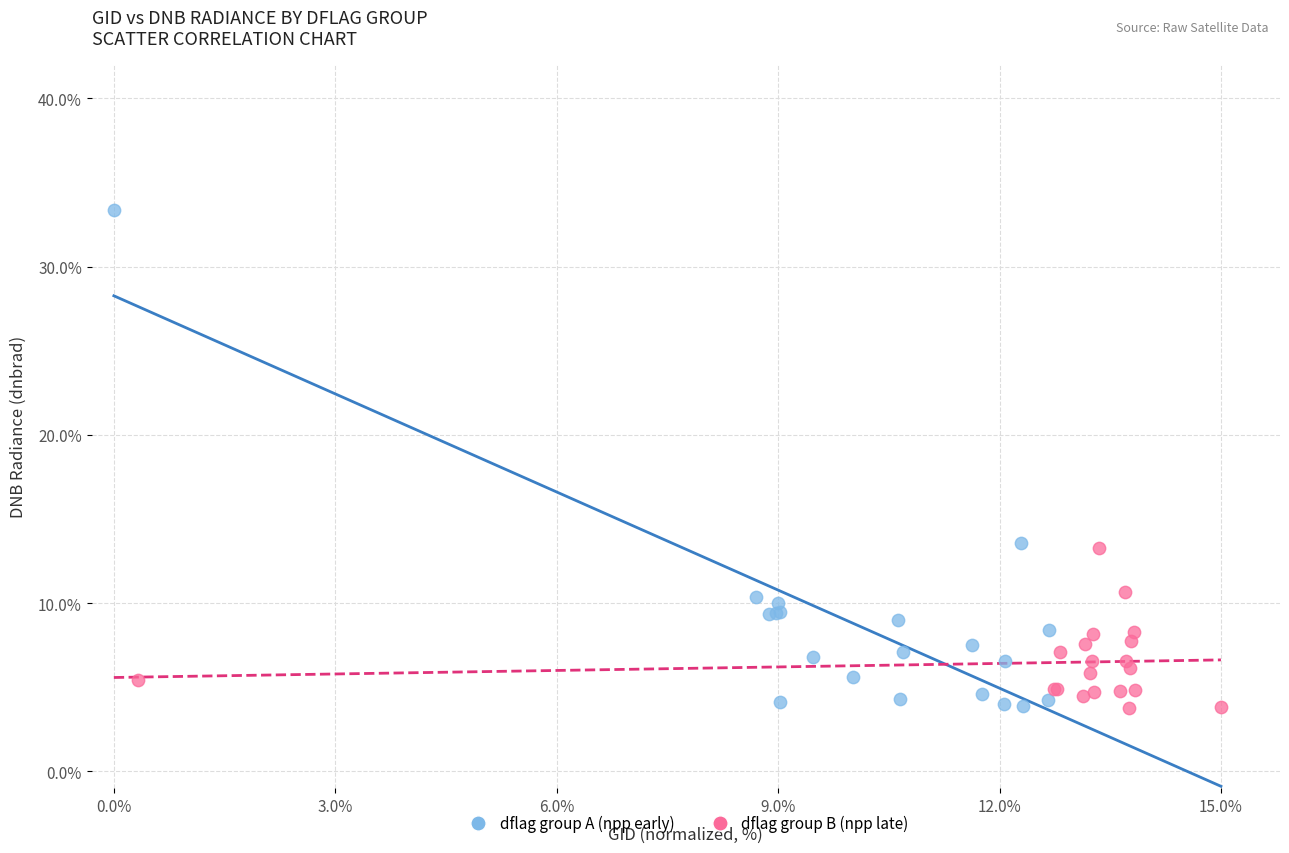

Which series contains the highest Y value?

dflag group A (npp early)